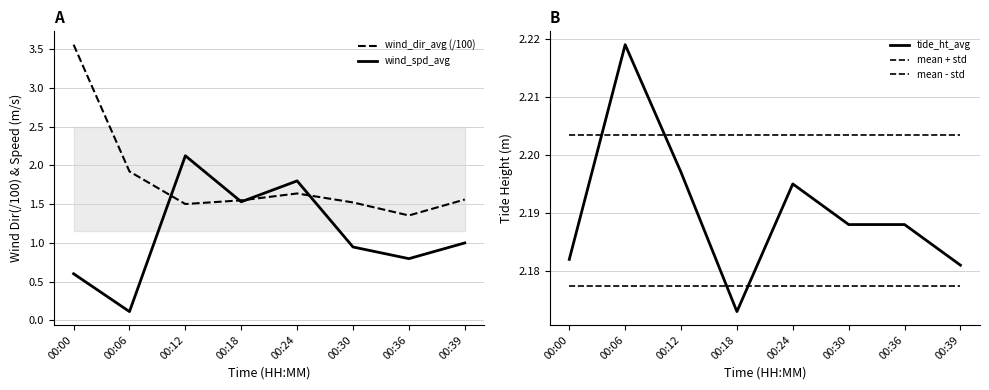

What are all the series names shown in the legend?

wind_dir_avg (/100), wind_spd_avg, tide_ht_avg, mean + std, mean - std